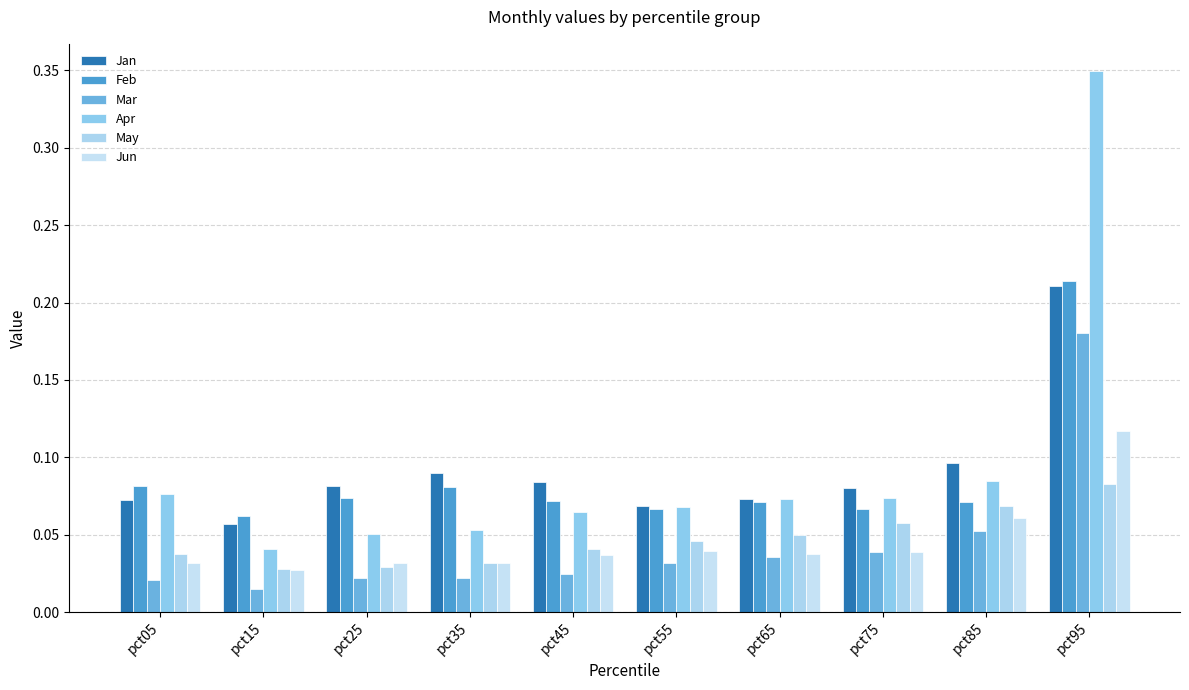

Are the bars horizontal?

No